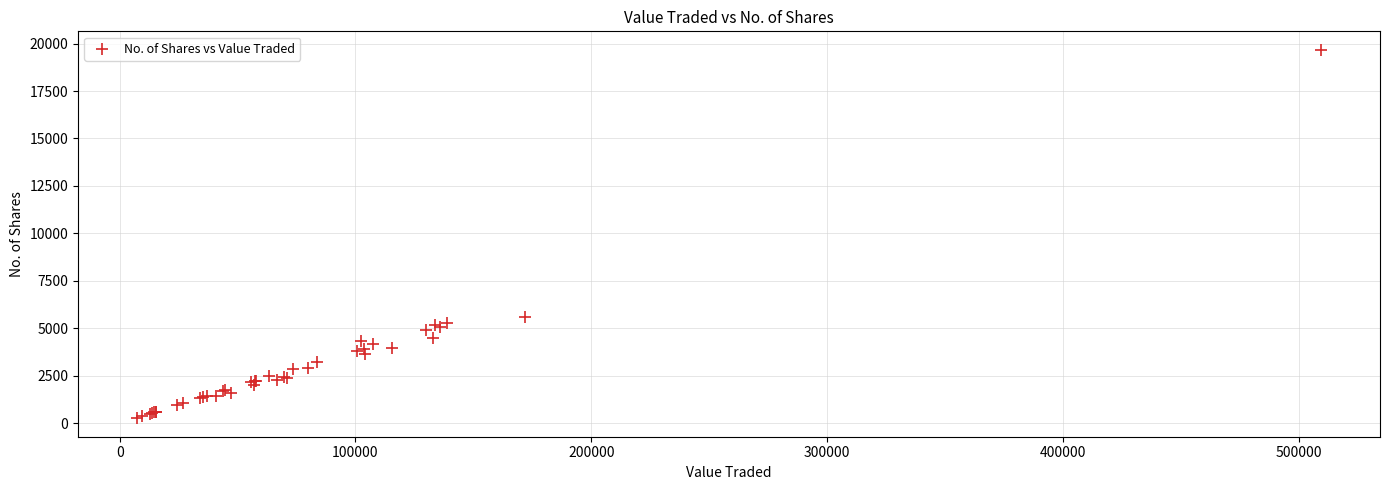

What Y value in the scatter plot is closest to 9963?

5596